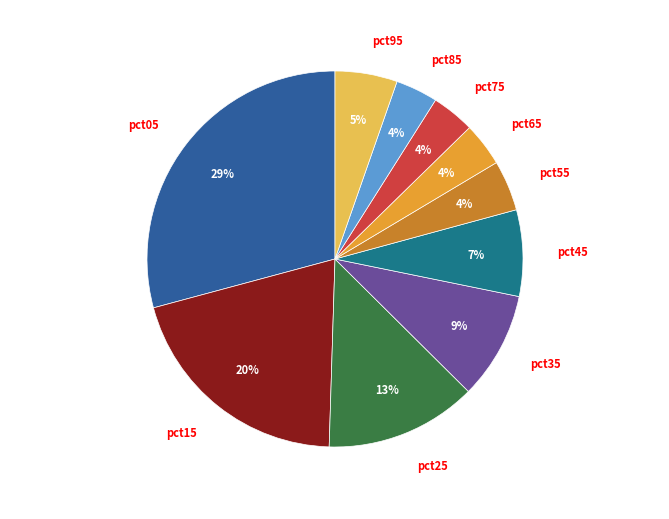

Which category has the biggest portion of the pie?

pct05